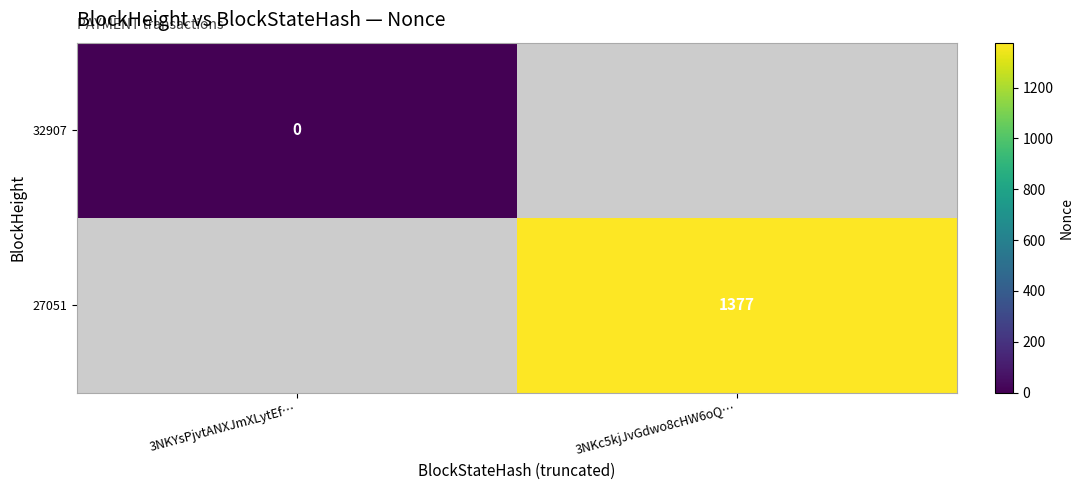

At how many categories does at least one series exceed 43?

1